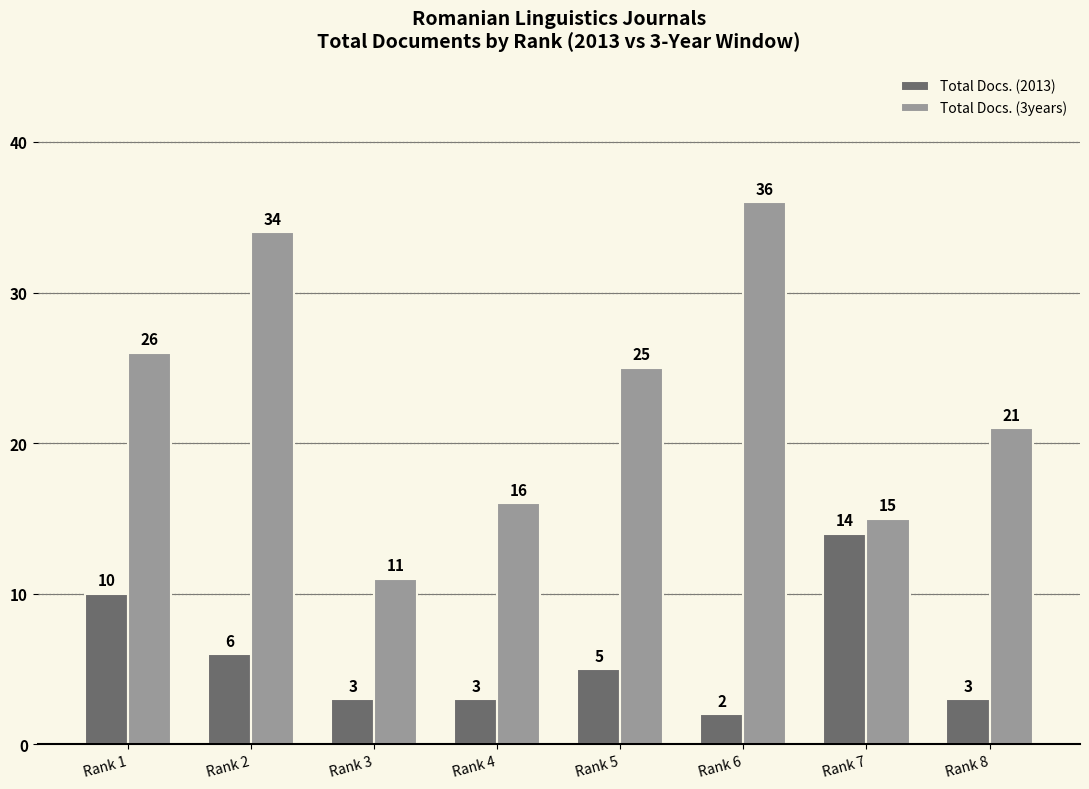

What is the difference between the highest and lowest values at Rank 7?

1